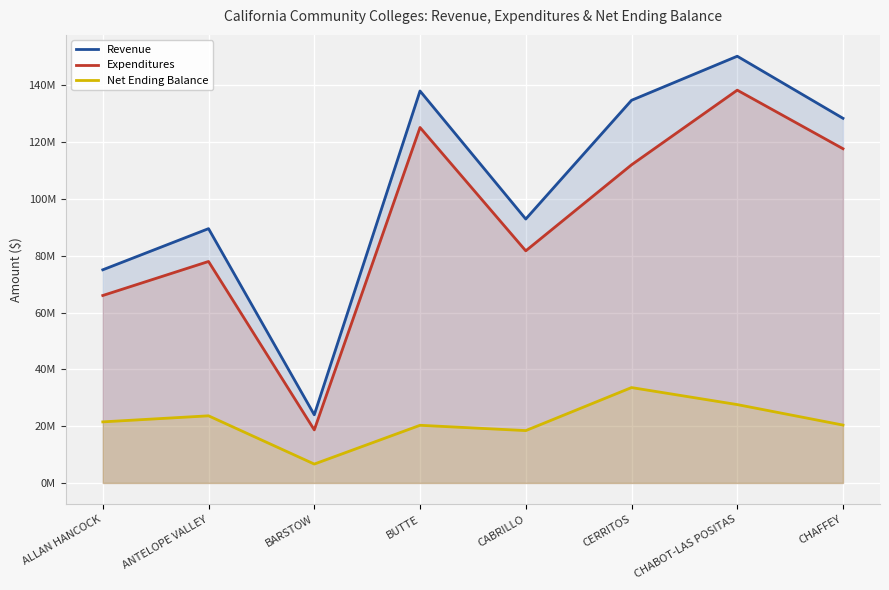

The value of Net Ending Balance at BARSTOW is 3091527. True or false?

False